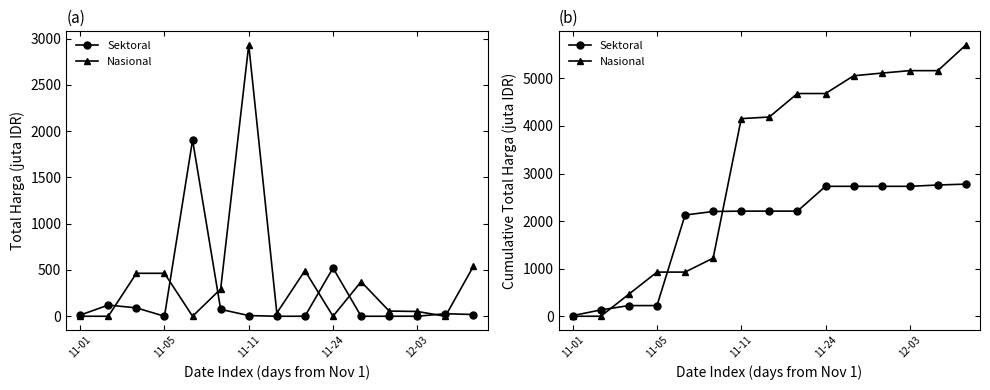

How many distinct data groups are displayed?

2